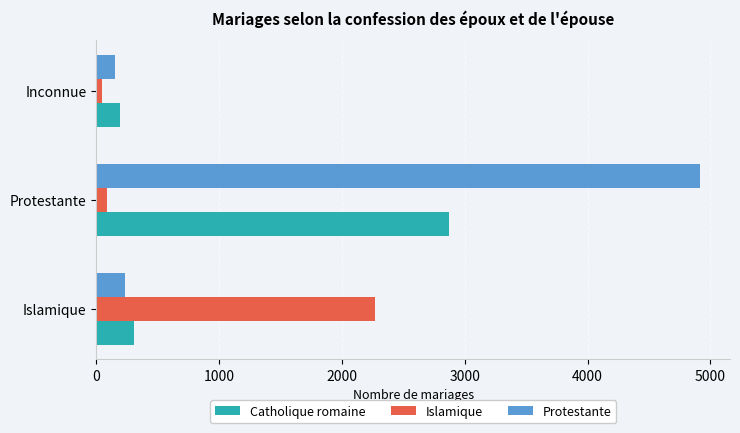

What is the highest value of the Islamique series?

2272